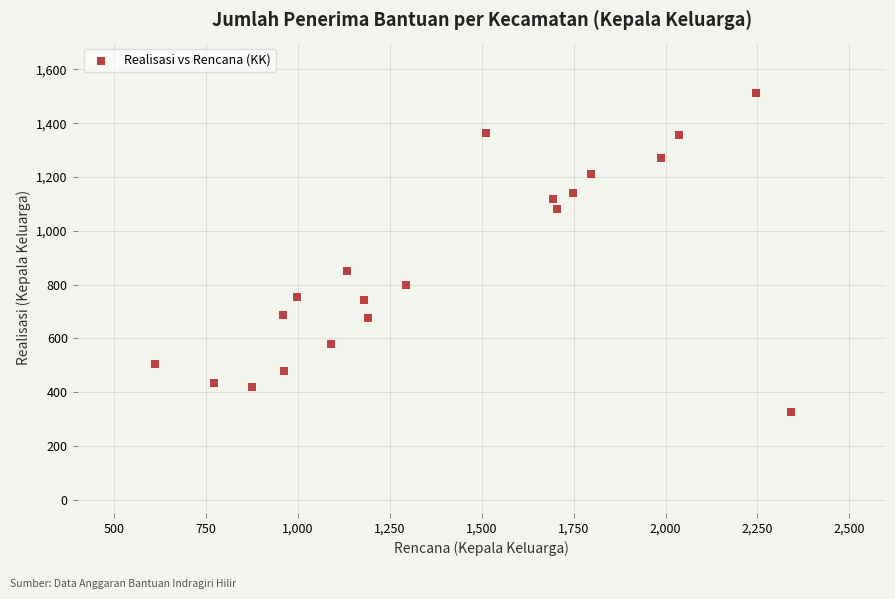

What Y value in the scatter plot is closest to 919?

849